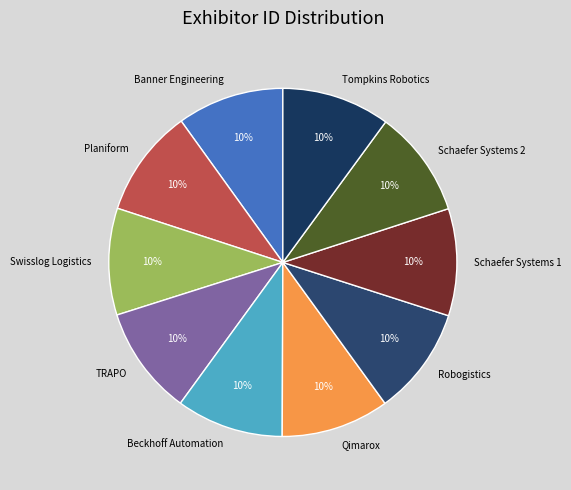

Is there any slice that represents more than half of the pie?

No